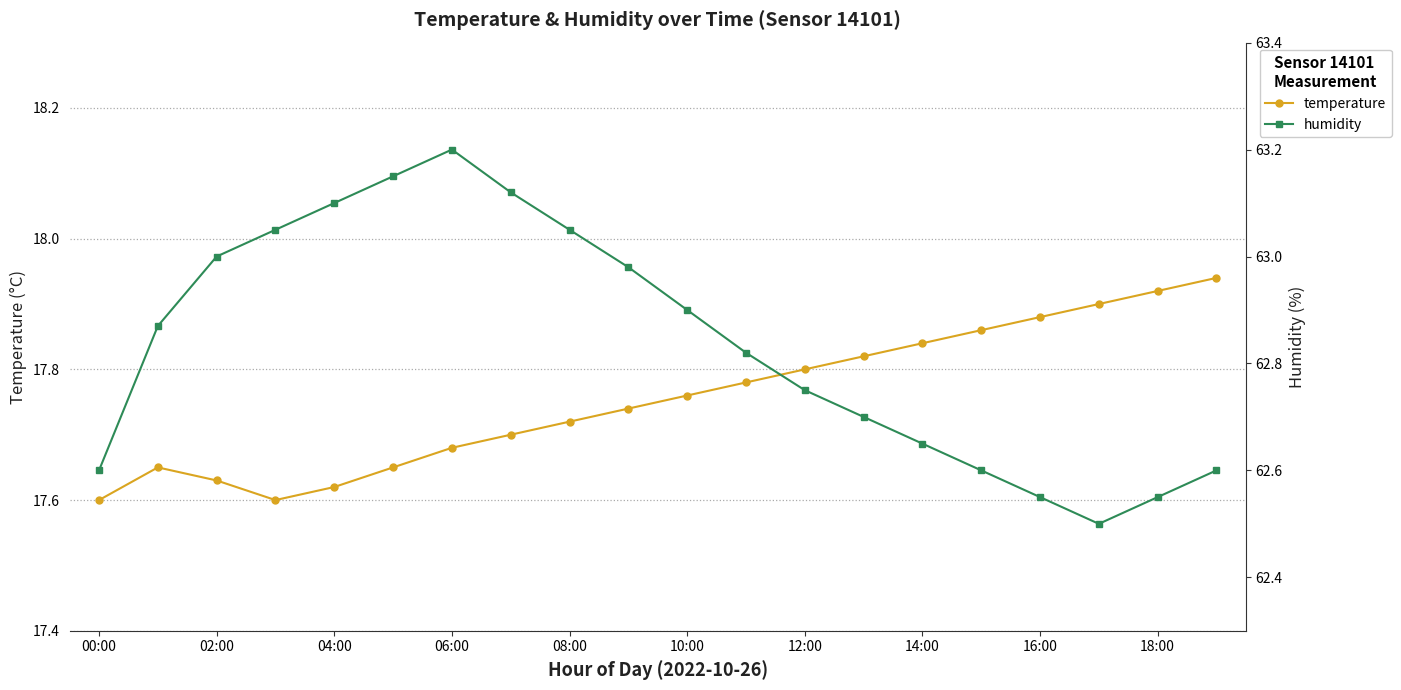

What are all the series names shown in the legend?

temperature, humidity